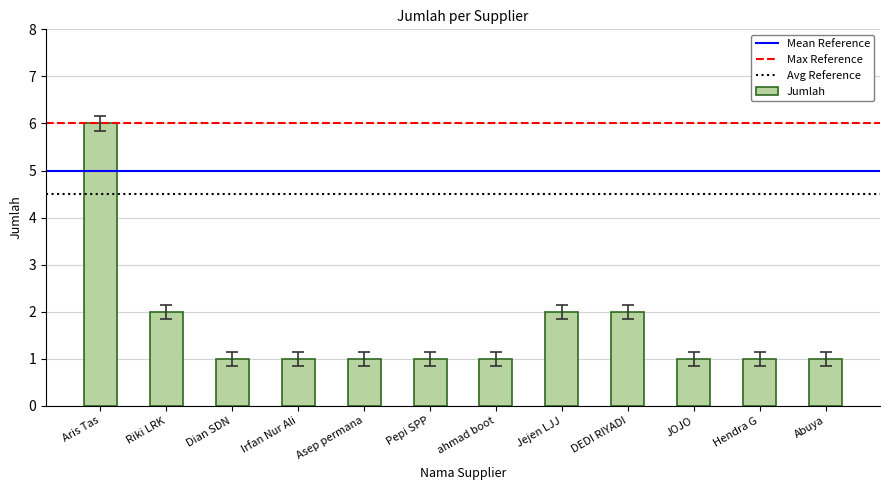

What is the minimum value shown in the chart?

1